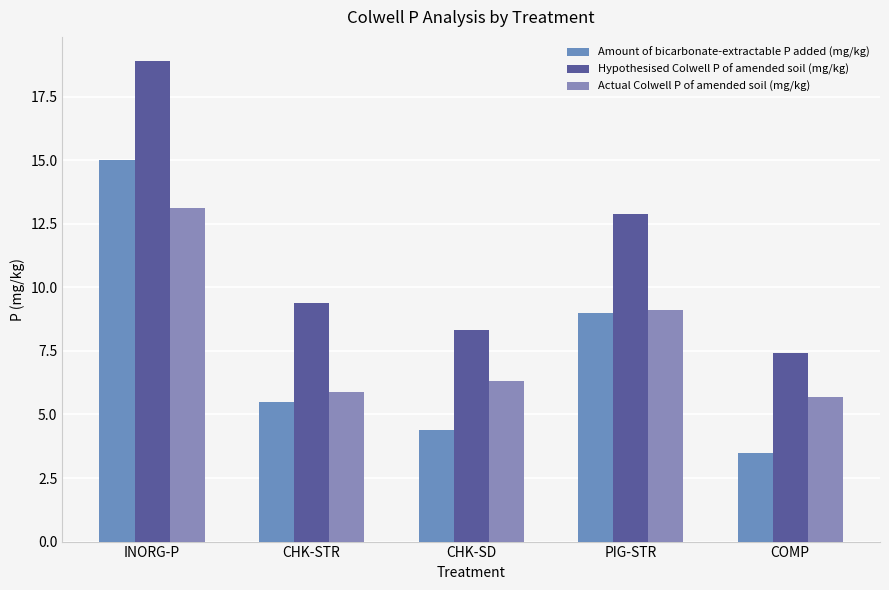

What is the difference between the Amount of bicarbonate-extractable P added (mg/kg) values at COMP and CHK-SD?

0.9